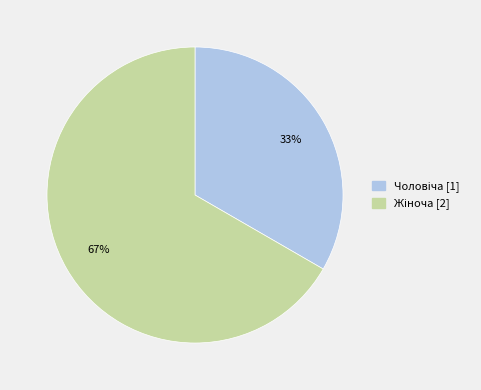

To the nearest percent, what is the average slice percentage?

50%